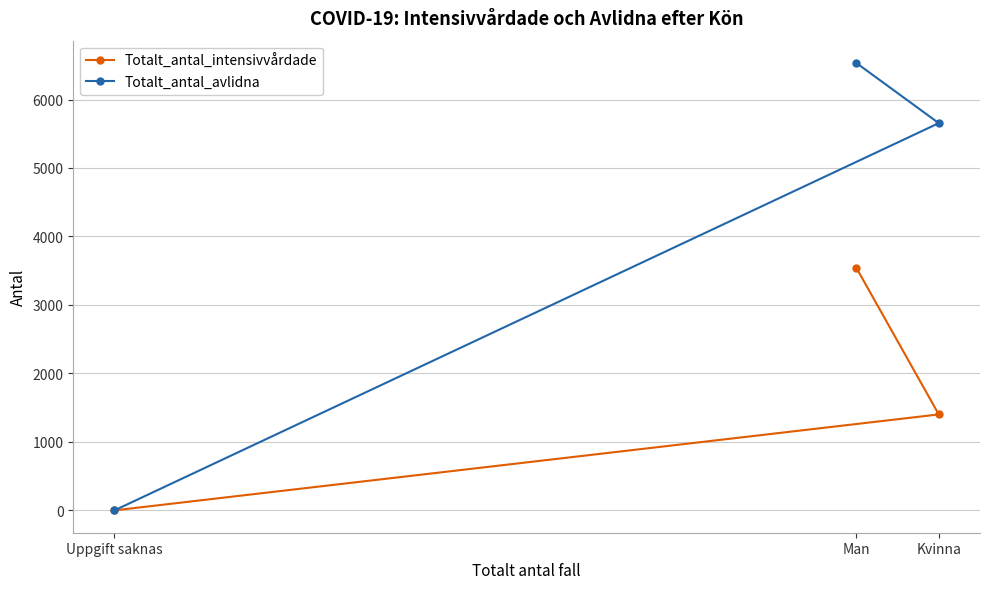

Which category has the highest value in the Totalt_antal_intensivvårdade series?

Man